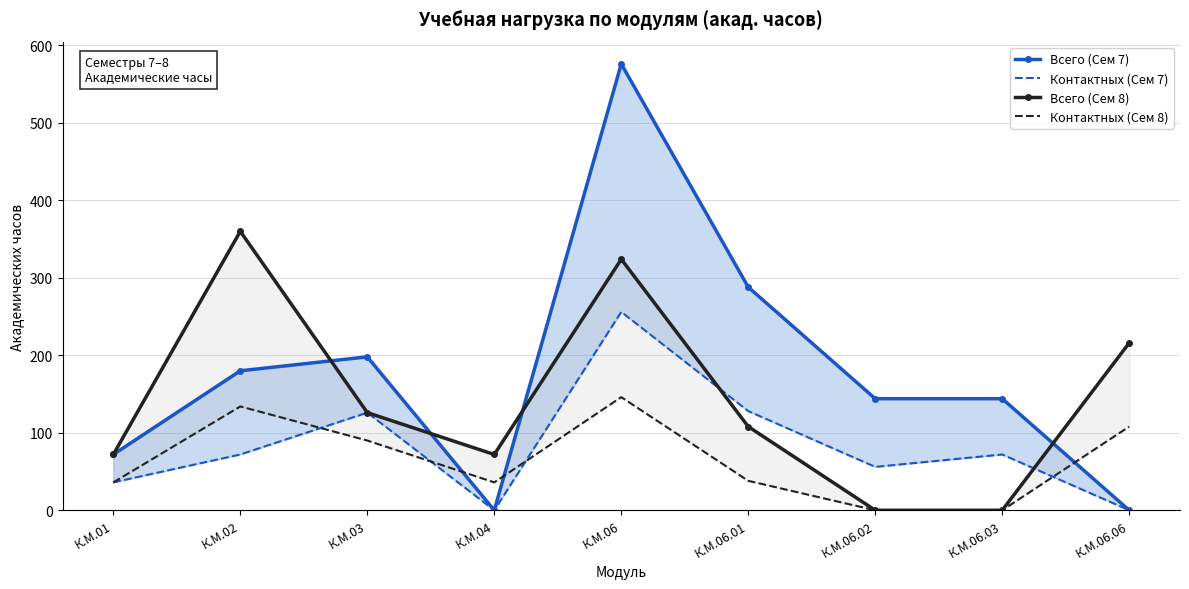

What is the total value across all series at К.М.06.02?

200